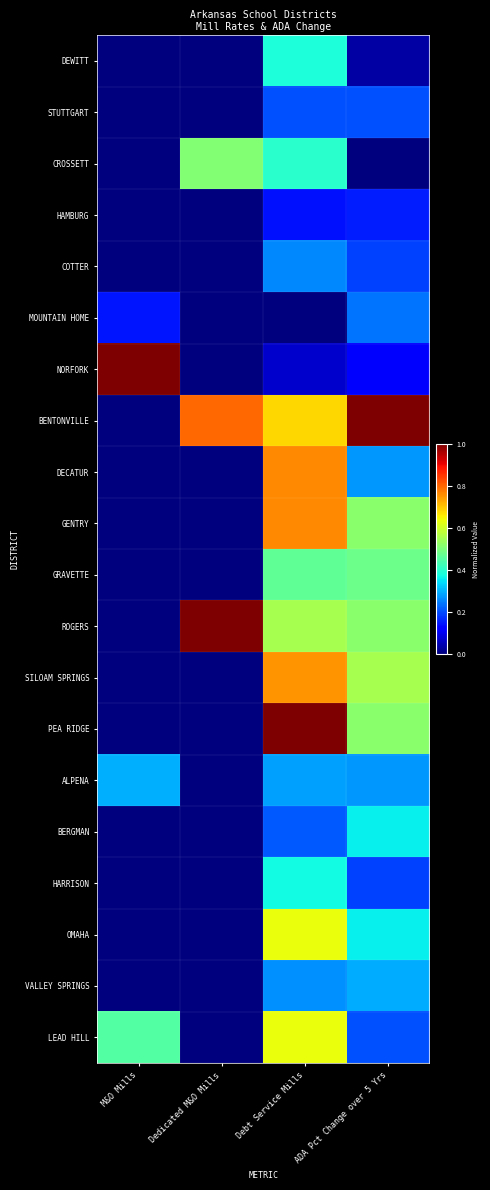

Which label corresponds to the largest value in the chart?

M&O Mills